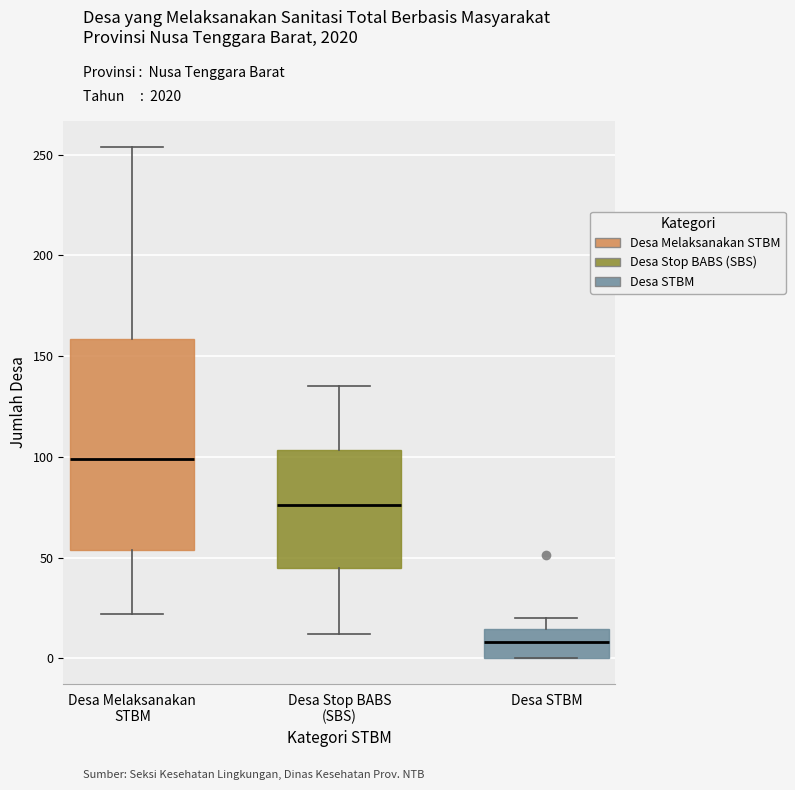

Which box has the highest median line?

Desa Melaksanakan STBM